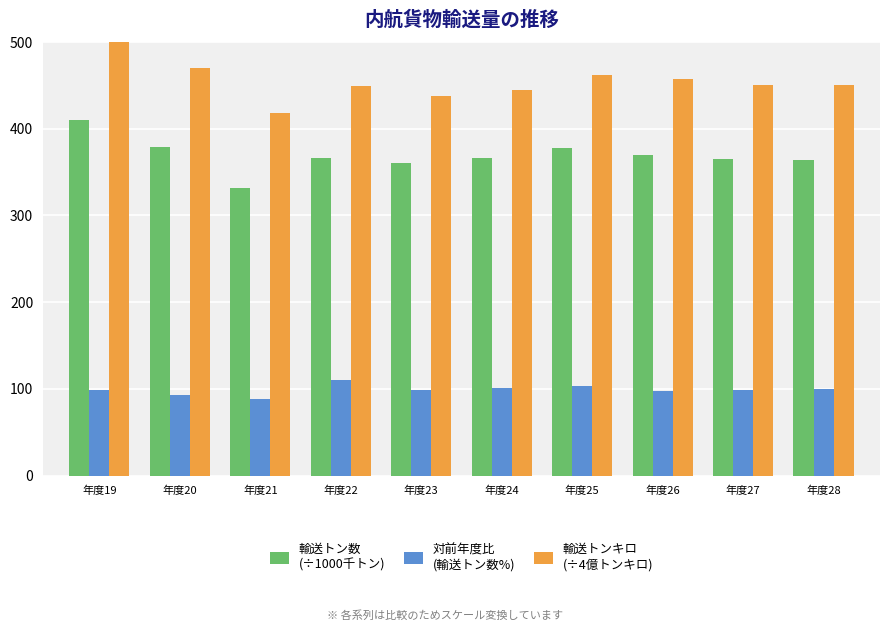

Which series has the widest spread of values?

輸送トンキロ
(÷4億トンキロ)